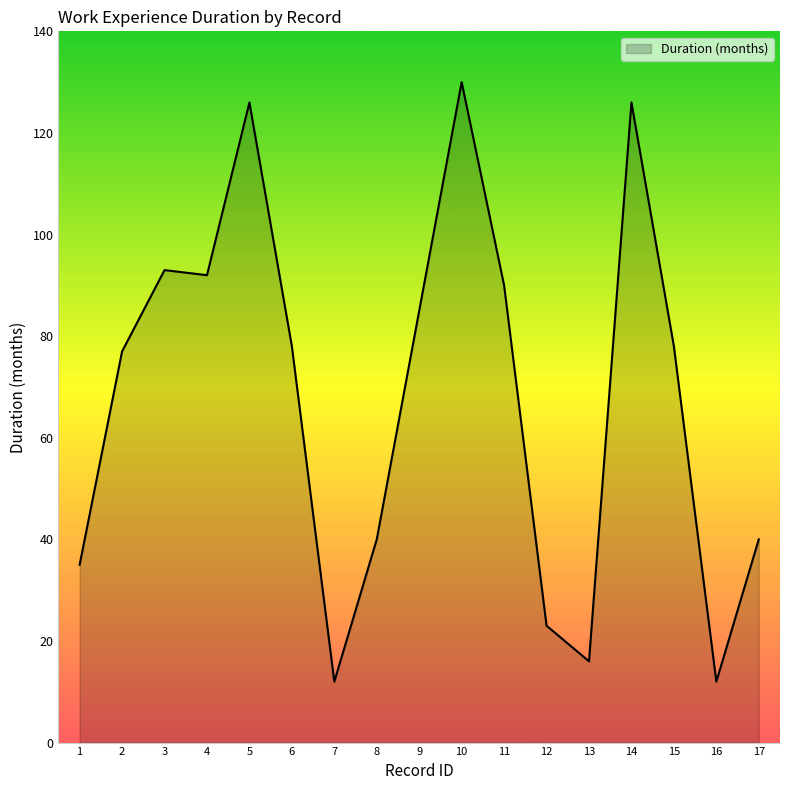

What is the difference between the second highest and minimum values?

114